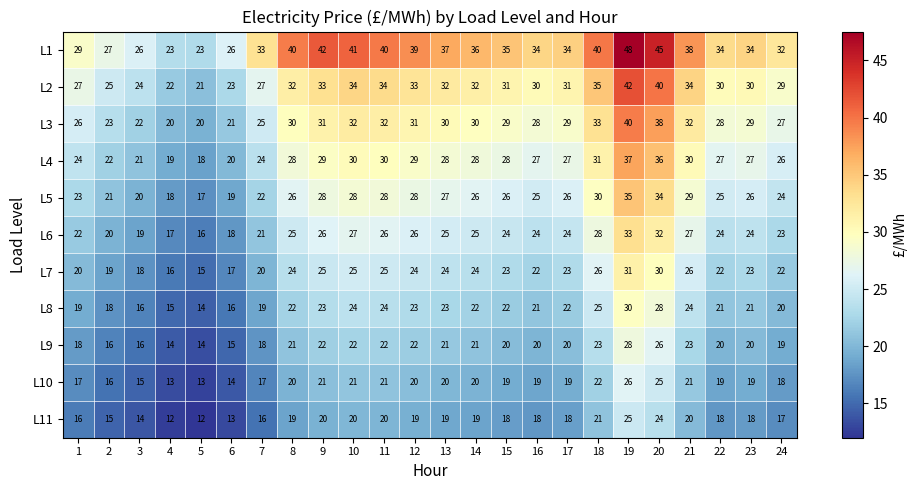

What is the total value across all series at 17?

273